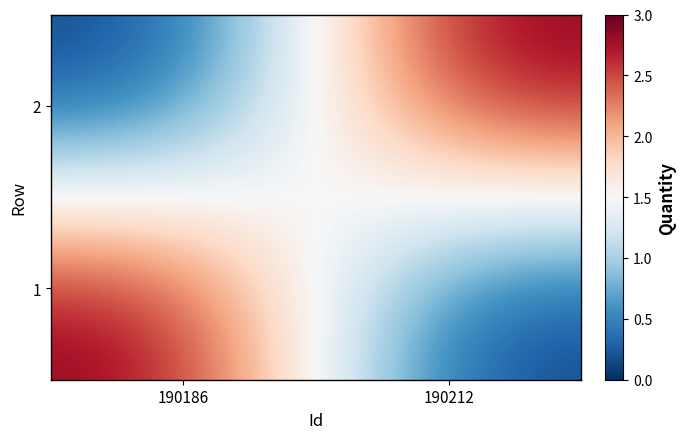

Reading left to right, list all the values displayed in this chart.

1: 190186=3	190212=0
2: 190186=0	190212=3